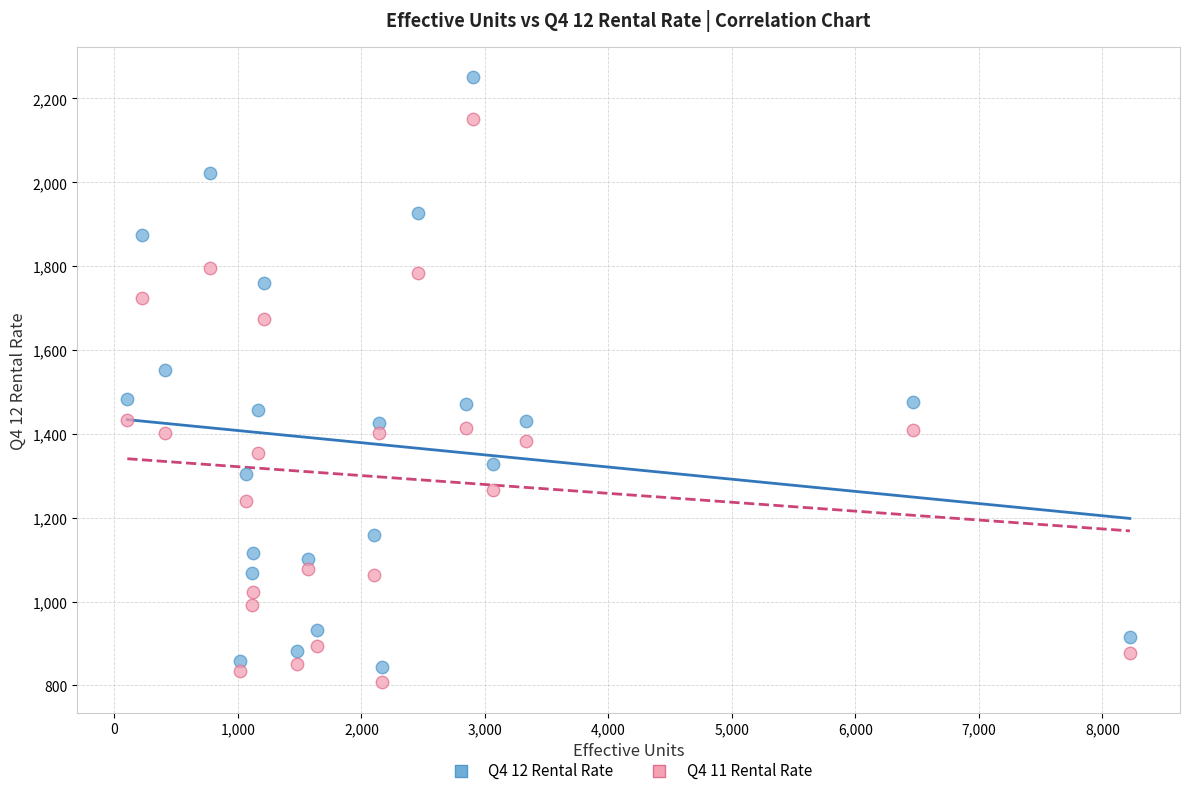

Which series has the widest spread of Y values?

Q4 12 Rental Rate